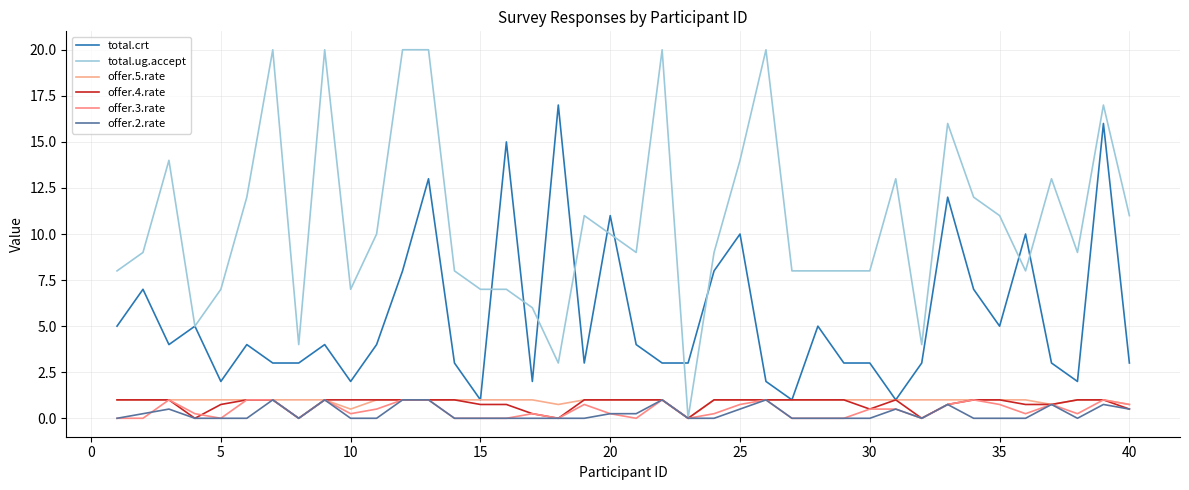

How many lines are shown in the chart?

6